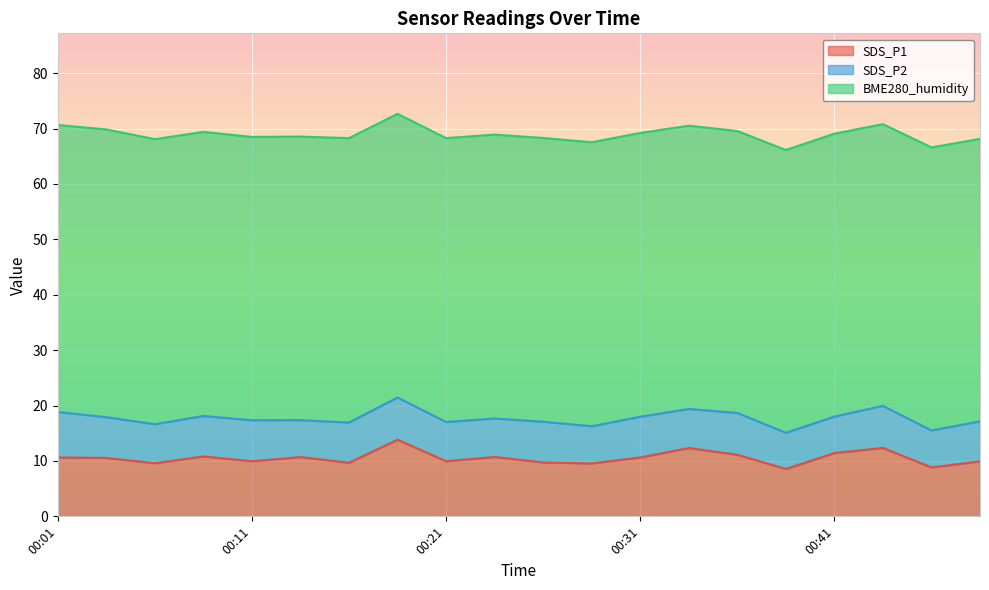

Does the chart display data point markers on the line(s)?

No